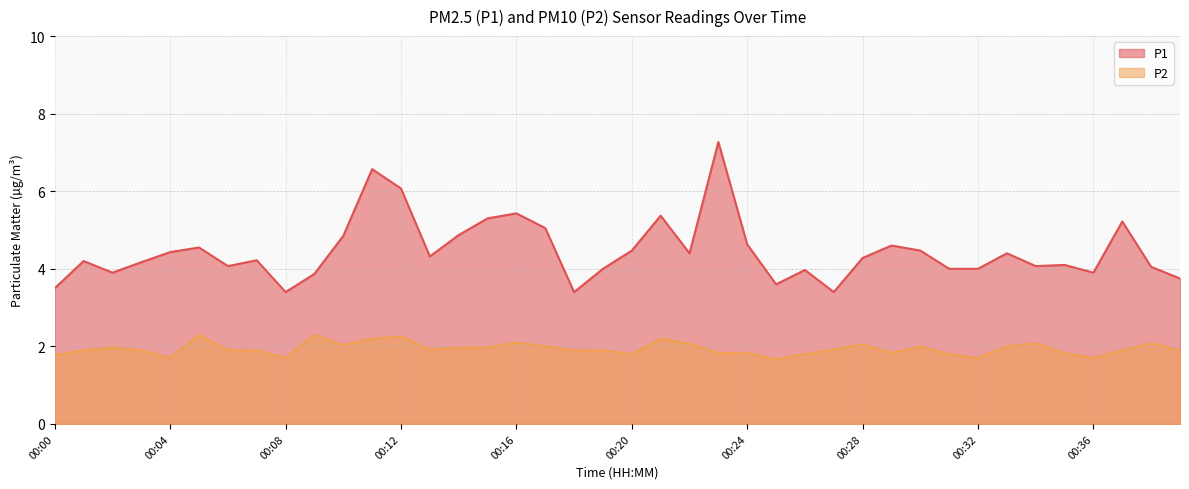

What is the difference between the maximum and second lowest values in the P1 series?

3.9